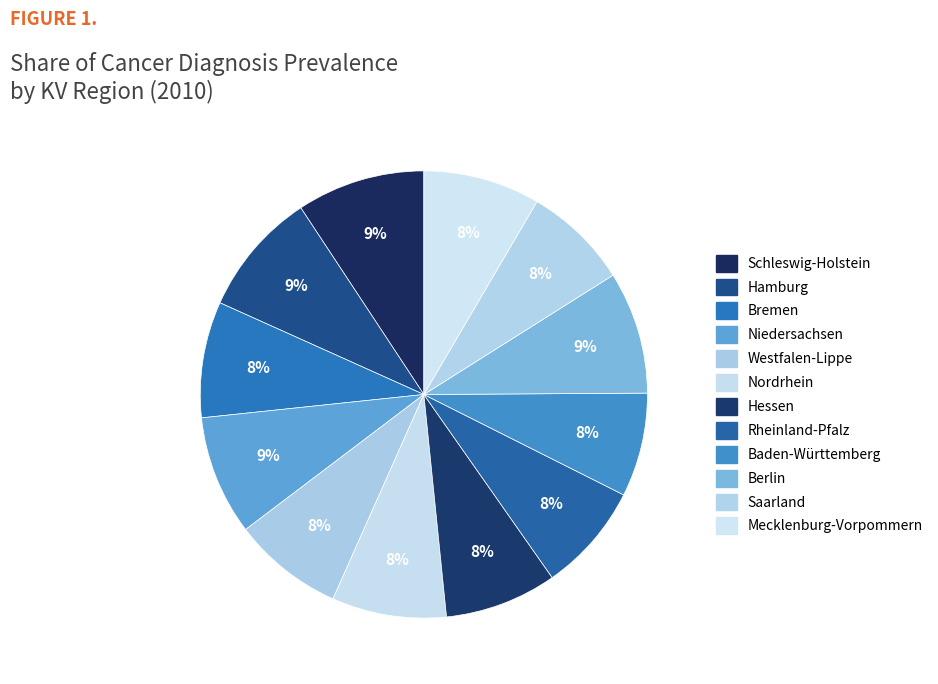

How many segments does this pie chart have?

12